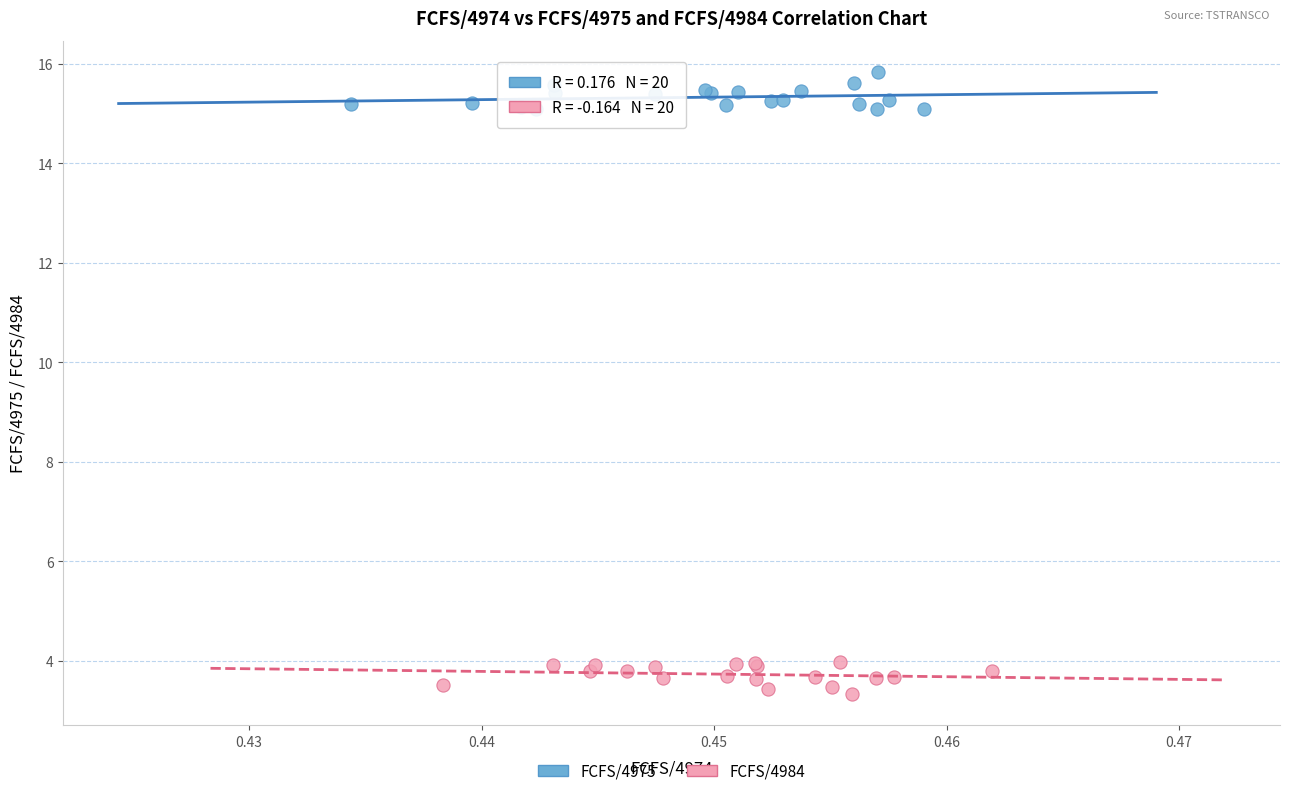

Which series contains the lowest Y value?

FCFS/4984